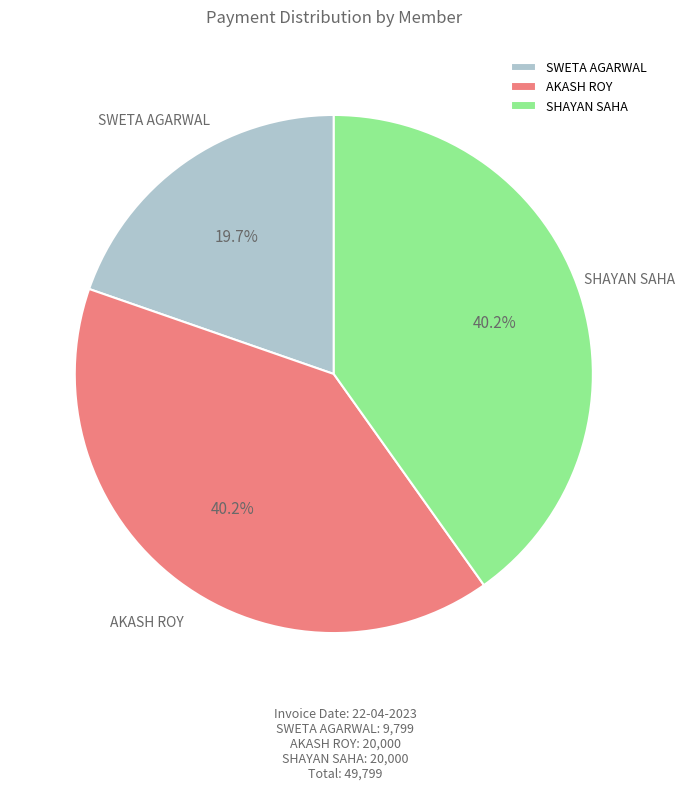

Is it true that SWETA AGARWAL is 26% of the pie?

False